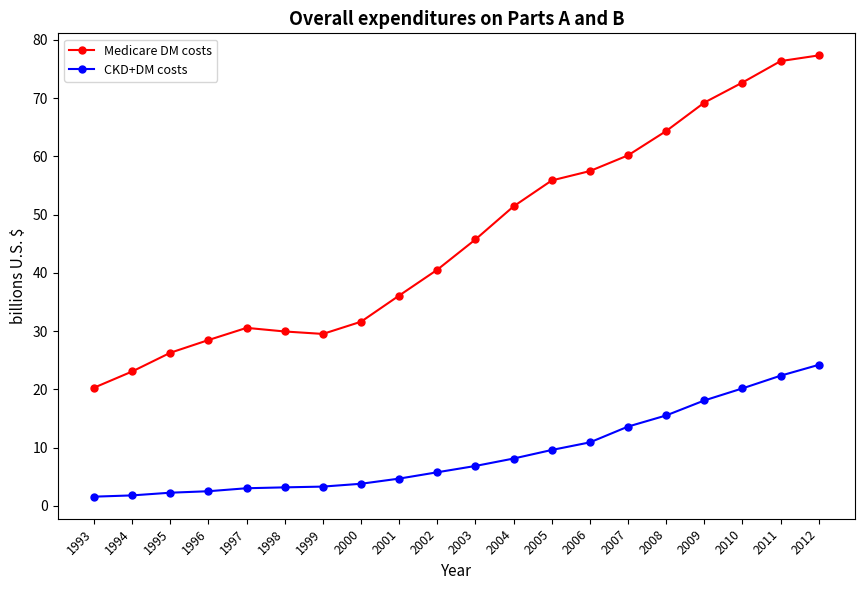

At 2010, list the series in order from smallest to largest.

CKD+DM costs, Medicare DM costs